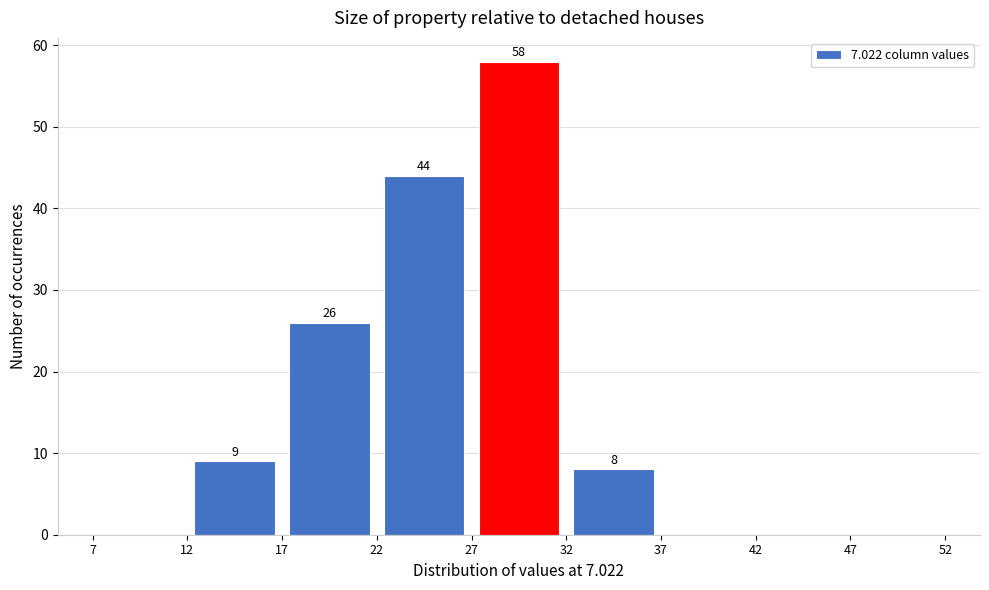

Which range on the x-axis has the tallest bar?

27 to 32